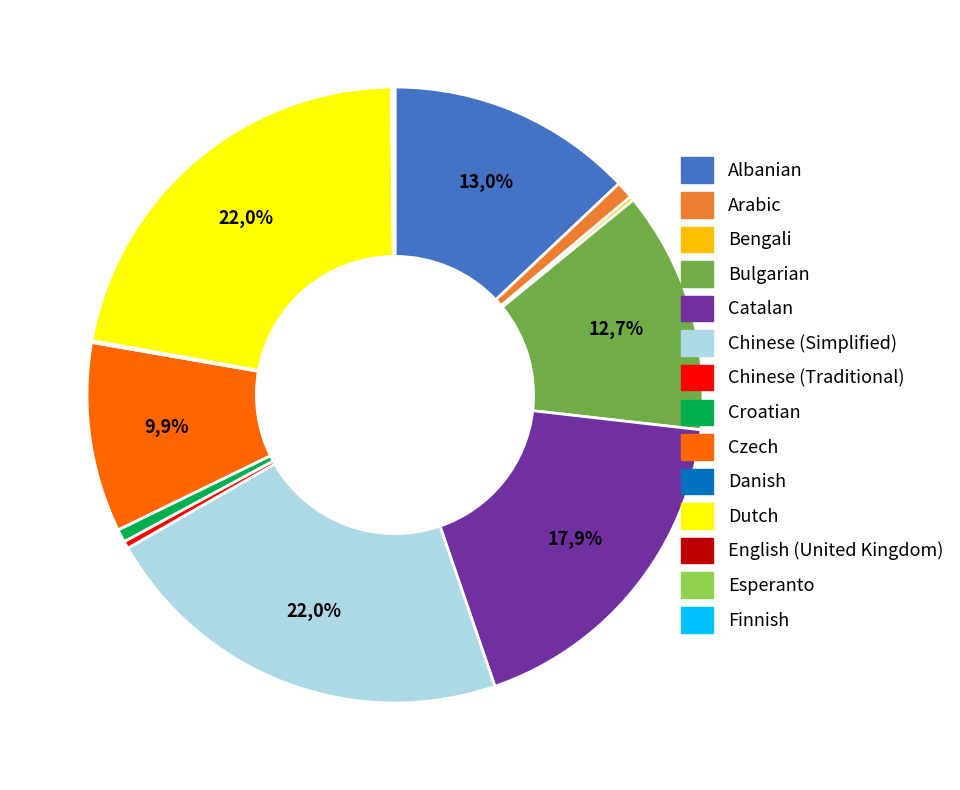

True or false: Chinese (Traditional) accounts for 0% of the total.

True